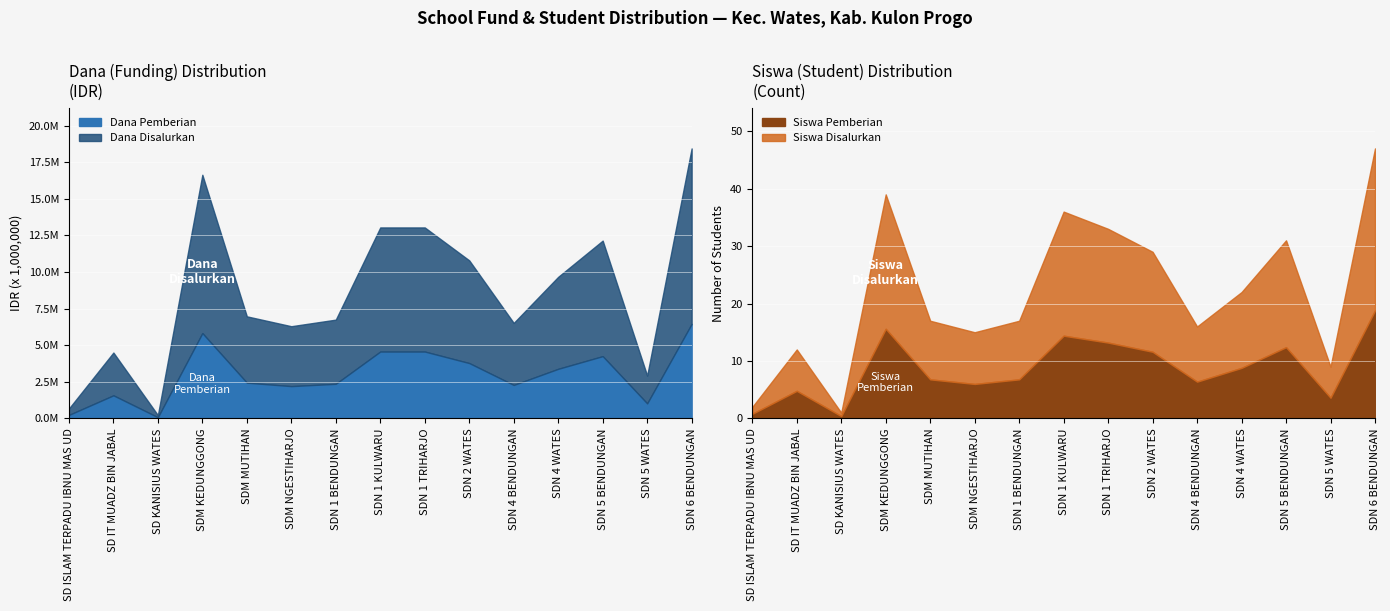

Read the Dana Disalurkan value at SD KANISIUS WATES, to the nearest 10.

225000